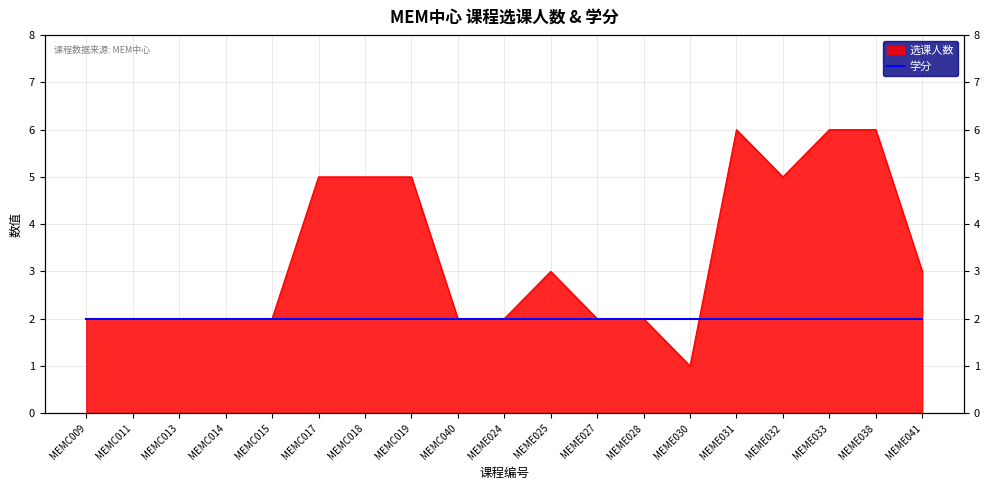

List the labels in order of value, smallest first.

MEME030, MEMC009, MEMC011, MEMC013, MEMC014, MEMC015, MEMC040, MEME024, MEME027, MEME028, MEME025, MEME041, MEMC017, MEMC018, MEMC019, MEME032, MEME031, MEME033, MEME038